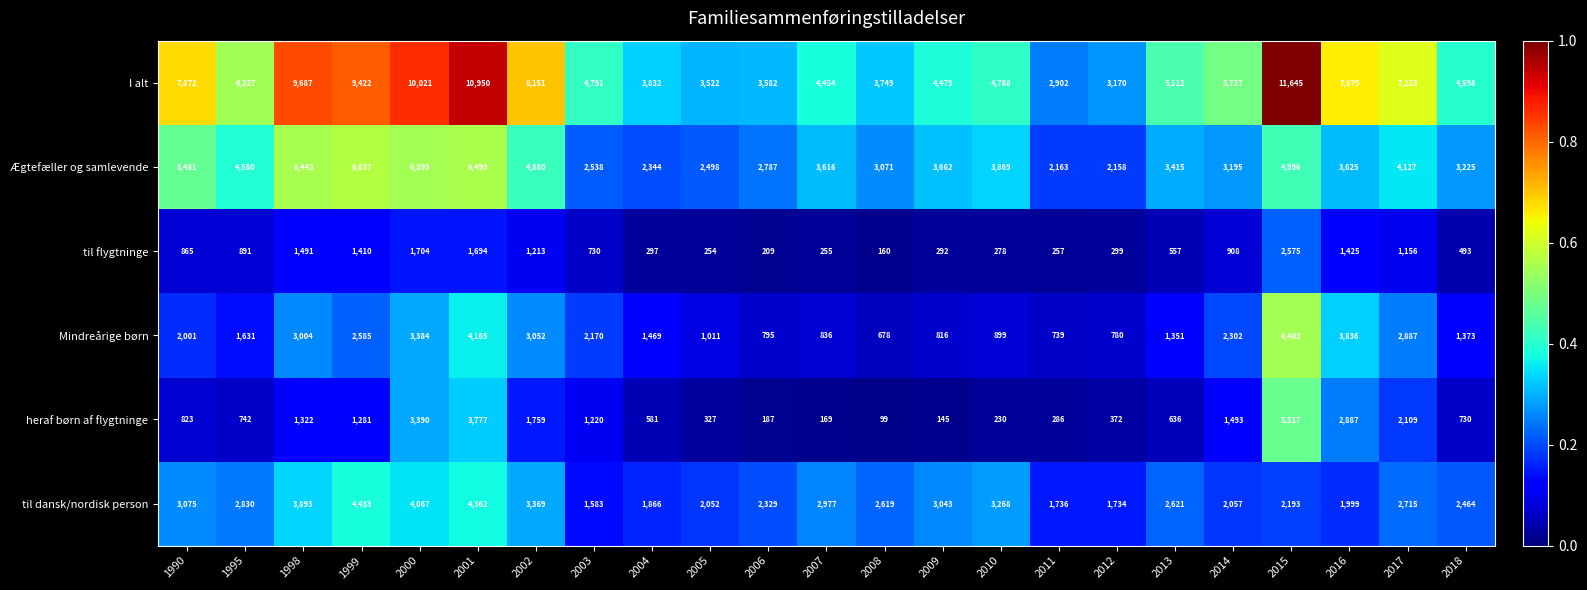

List the series in order of their peak value, lowest first.

til flygtninge, til dansk/nordisk person, heraf børn af flygtninge, Mindreårige børn, Ægtefæller og samlevende, I alt